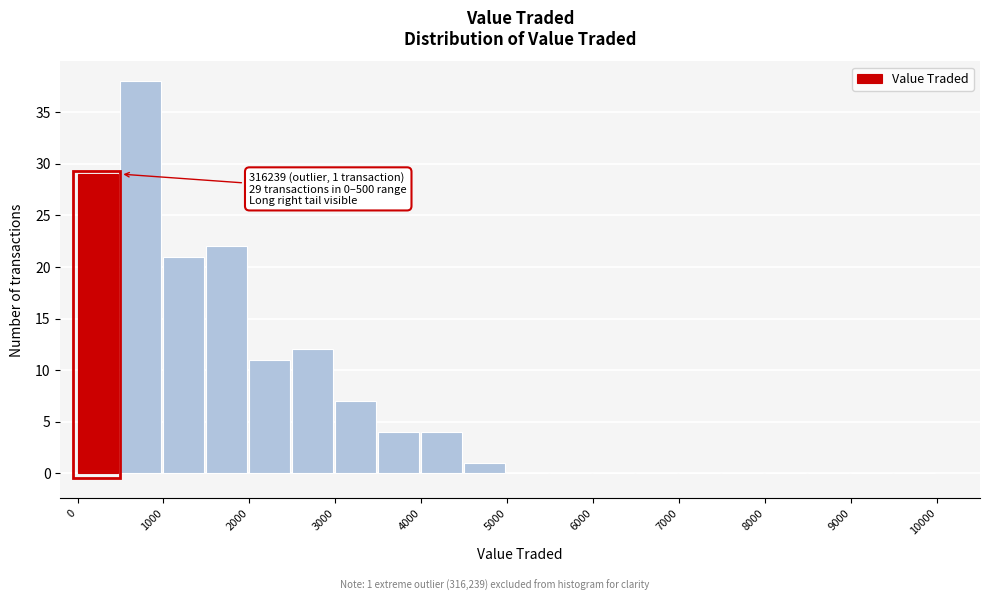

Which range on the x-axis has the tallest bar?

500 to 1000